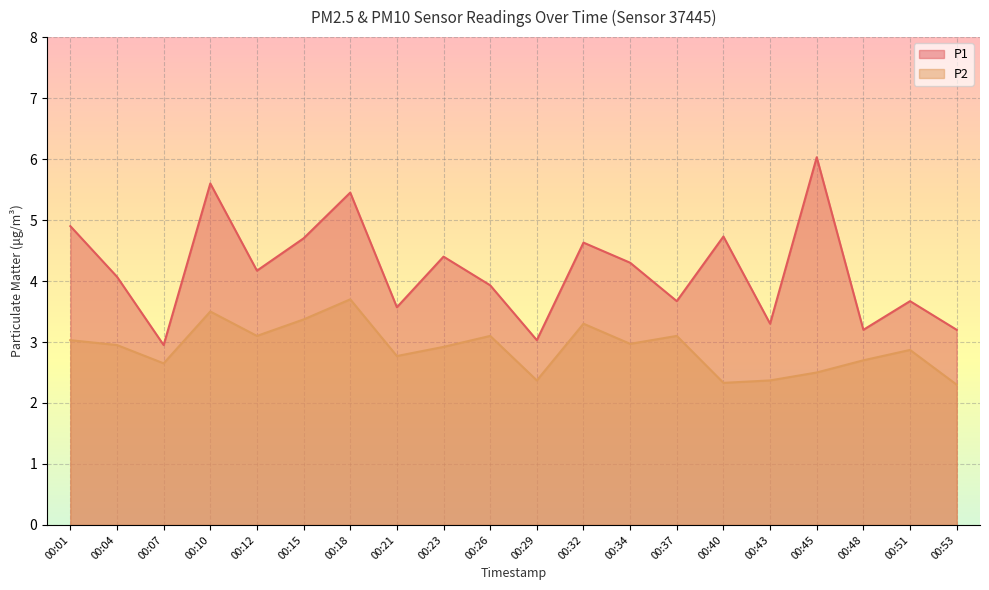

Does the chart display data point markers on the line(s)?

No